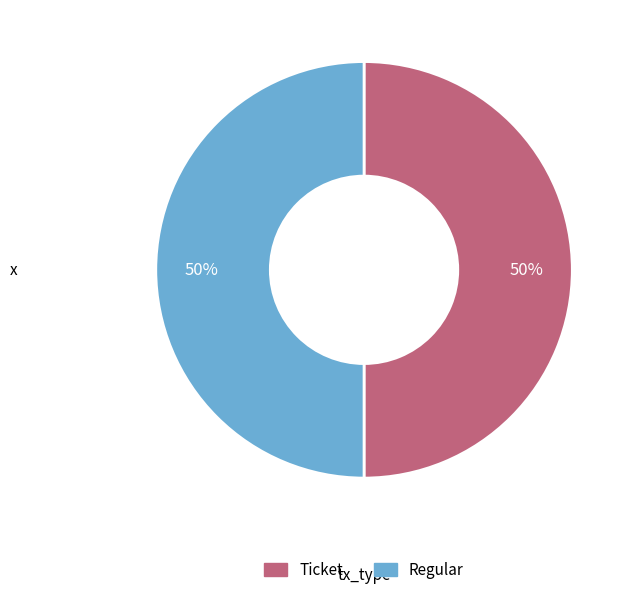

What percentage is the Ticket slice, to the nearest percent?

50%